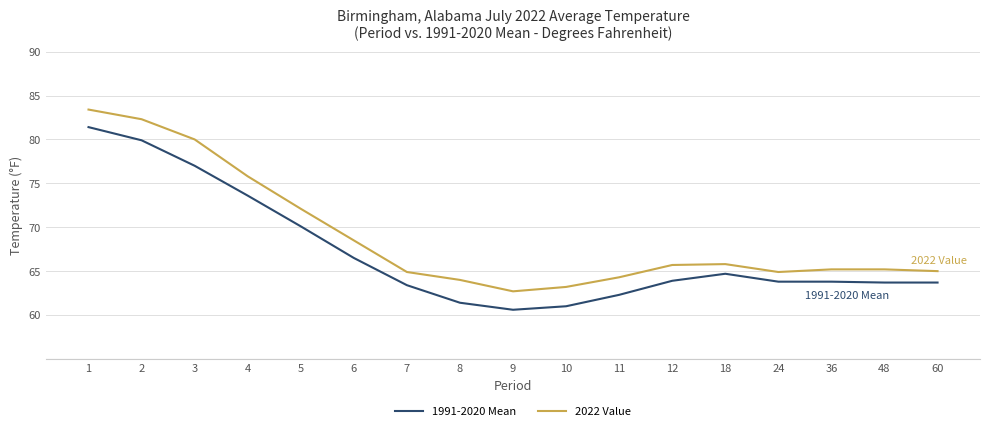

True or false: 2022 Value and 1991-2020 Mean intersect in this chart.

False